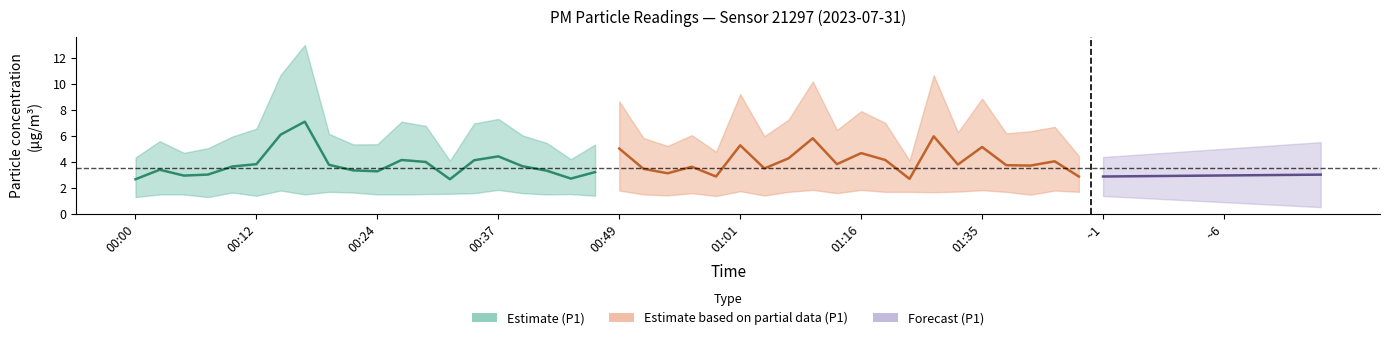

What is the sum of all P1 values?

75.5